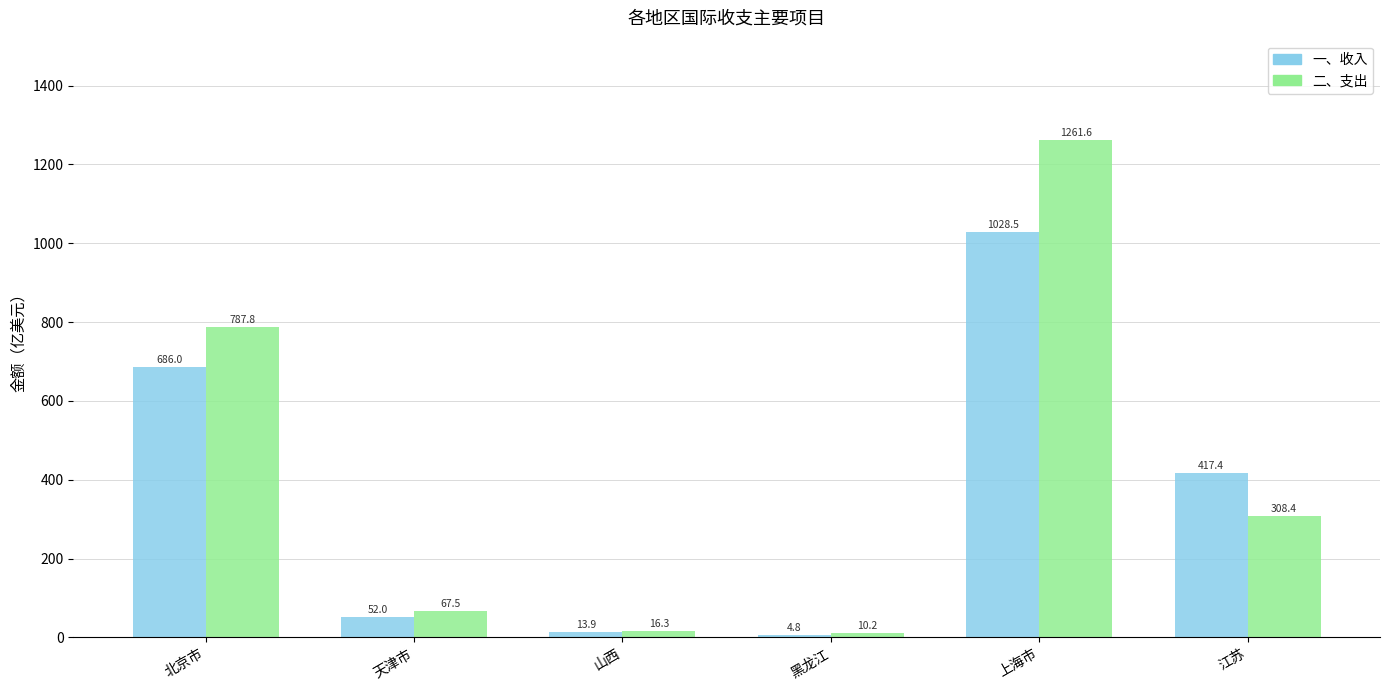

Which series has the largest total across all categories?

二、支出